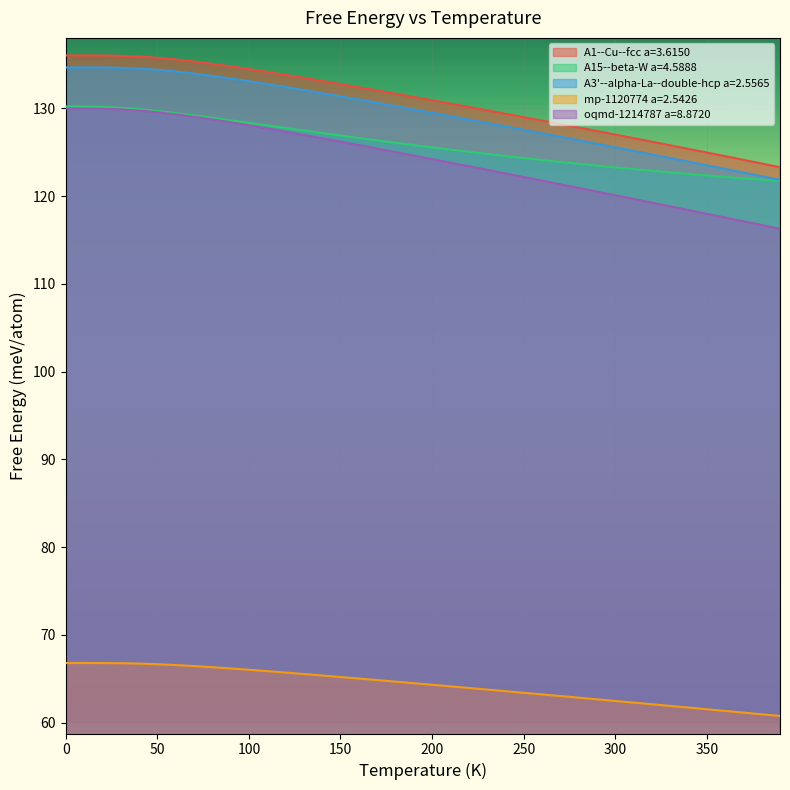

Where is A15--beta-W a=4.5888 nearest to the value 125?

220.0